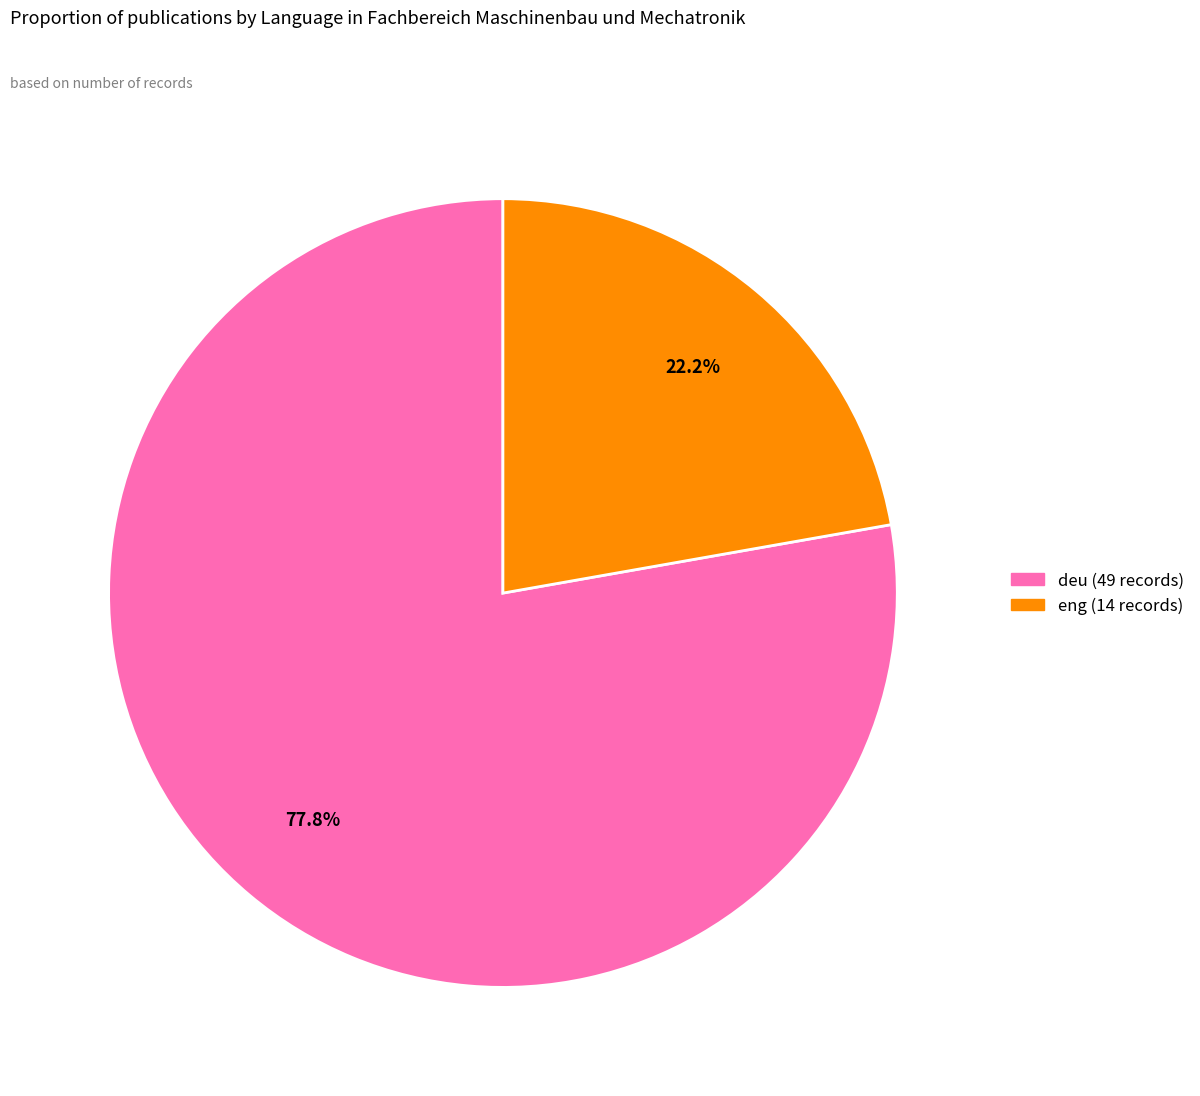

Which category accounts for the majority?

deu